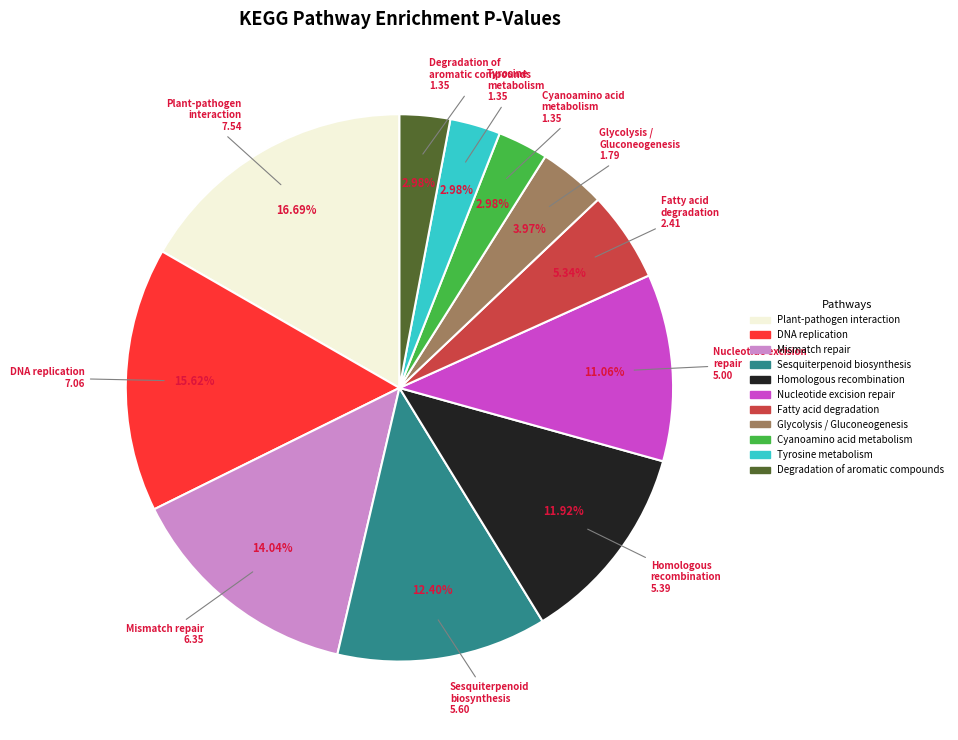

Is there a majority slice in this chart?

No